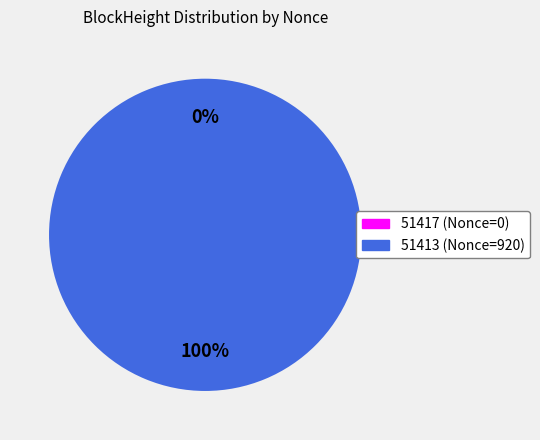

To the nearest percent, what percentage of the pie is 51413?

100%